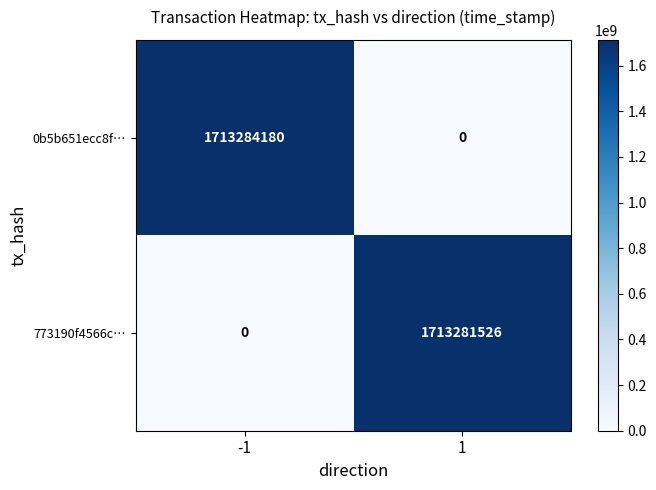

What is the average value of the 773190f4566c… series?

856640763